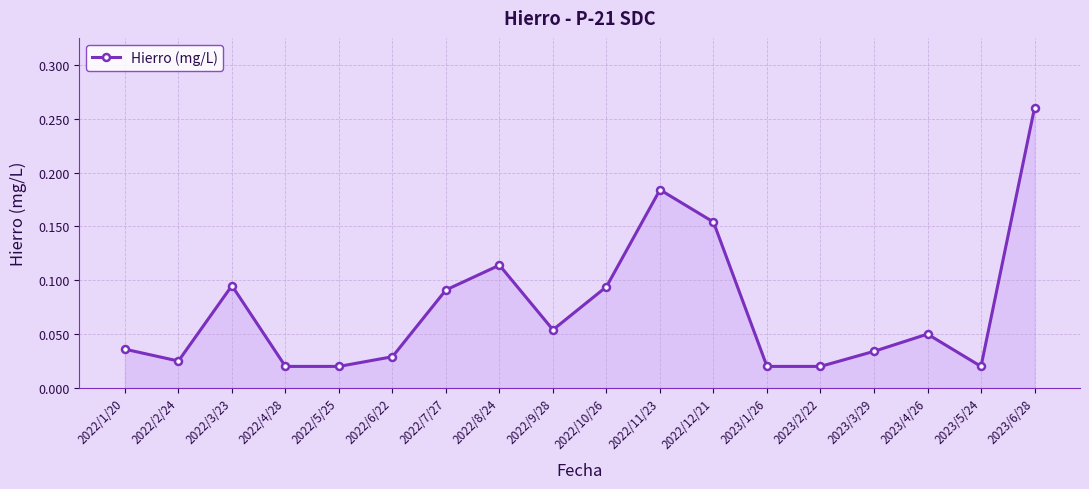

Which label corresponds to the largest value in the chart?

2023/6/28